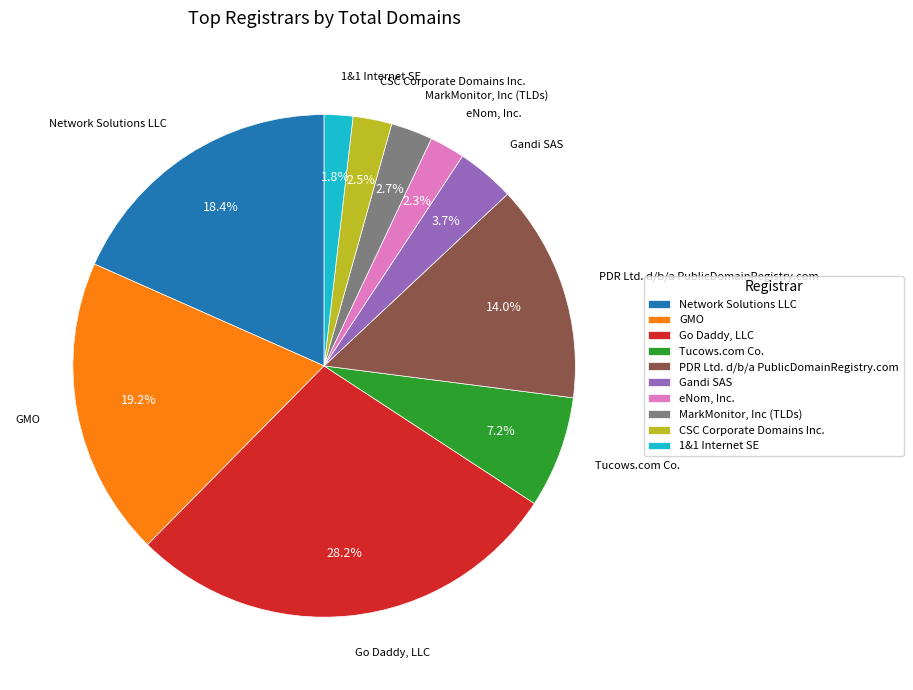

How many segments does this pie chart have?

10